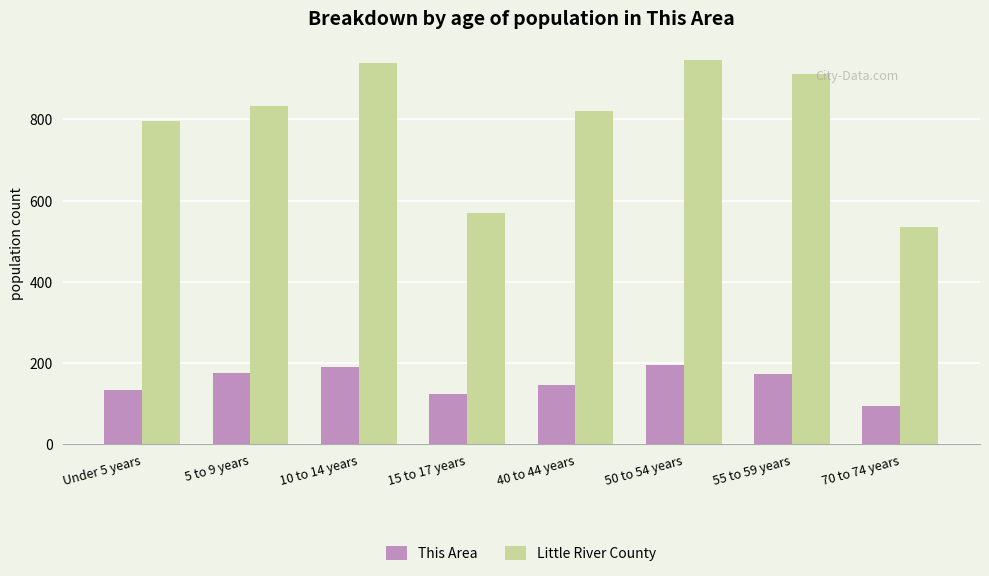

Which series changed the most between Under 5 years and 5 to 9 years?

This Area